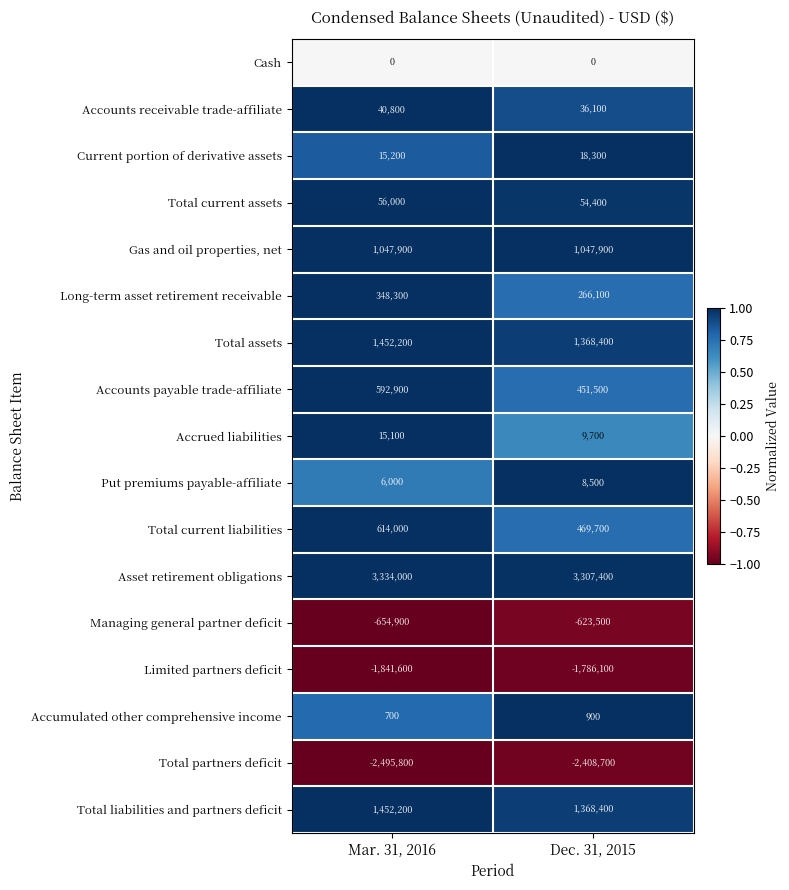

At how many categories does at least one series exceed 0?

2